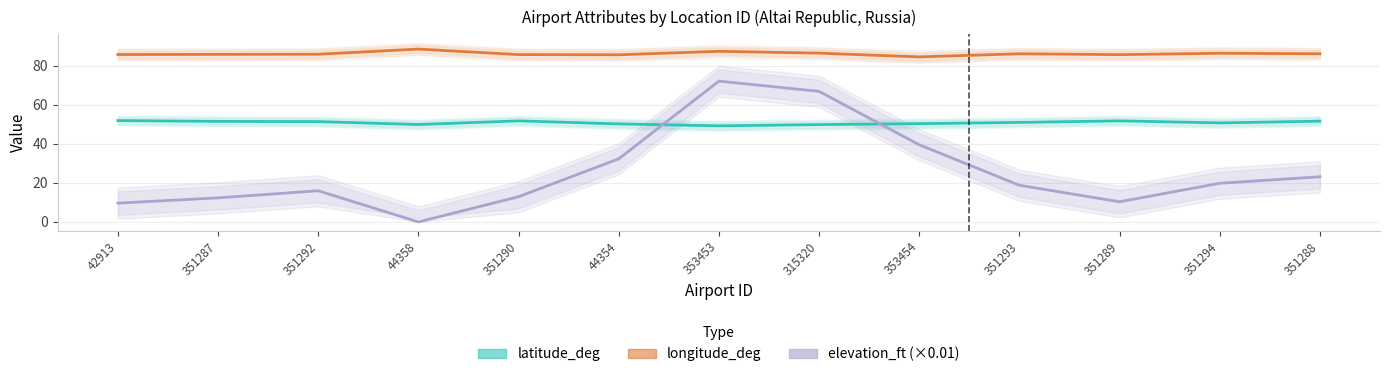

Reading left to right, list all the values displayed in this chart.

latitude_deg: 52.0	51.6	51.4	49.9	51.8	50.3	49.3	49.9	50.4	51.0	51.8	50.8	51.7
longitude_deg: 85.8	85.9	86.0	88.6	85.8	85.7	87.5	86.5	84.6	86.2	85.8	86.5	86.2
elevation_ft (×0.01): 9.7	12.3	16.0	0.0	12.9	32.4	72.2	67.0	39.6	18.8	10.3	19.8	23.2